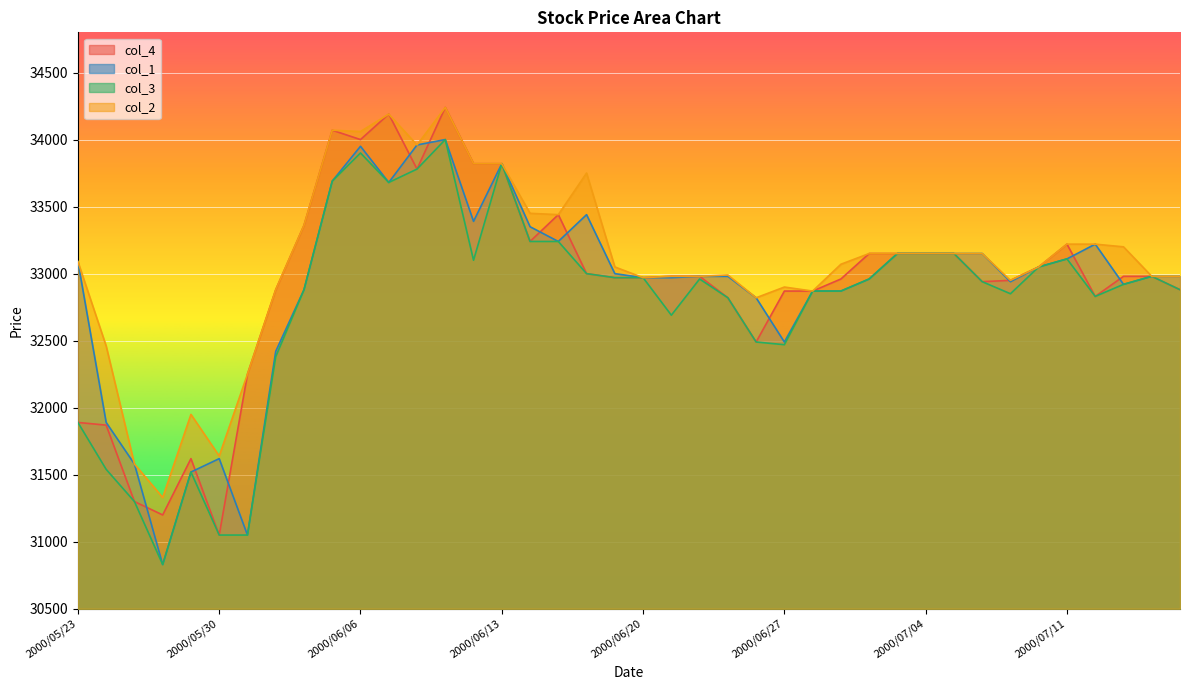

The value of col_3 at 2000/07/10 is 33050. True or false?

True